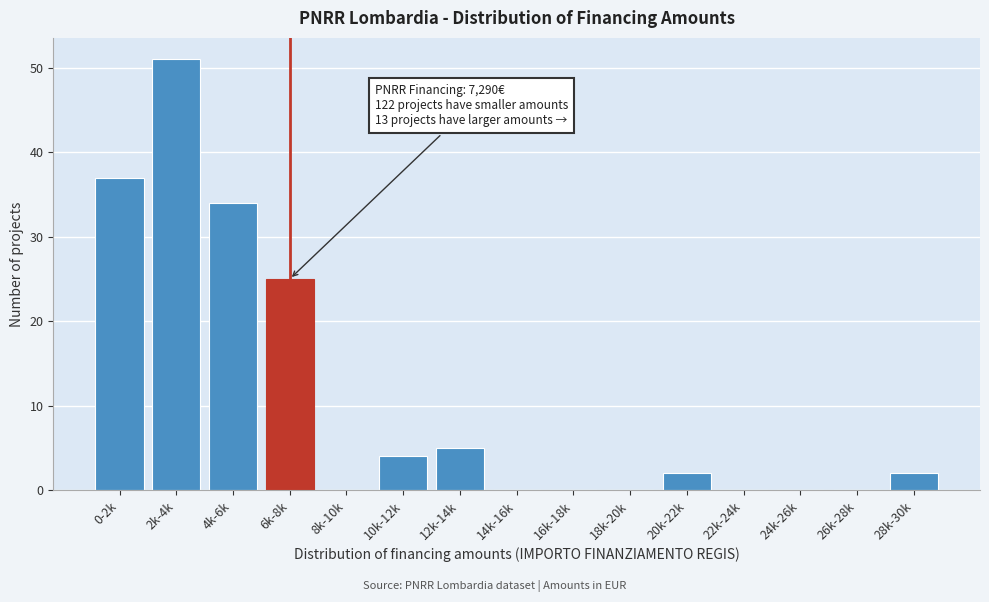

Reading right to left, extract all data points from this chart.

28k-30k=2	26k-28k=0	24k-26k=0	22k-24k=0	20k-22k=2	18k-20k=0	16k-18k=0	14k-16k=0	12k-14k=5	10k-12k=4	8k-10k=0	6k-8k=25	4k-6k=34	2k-4k=51	0-2k=37